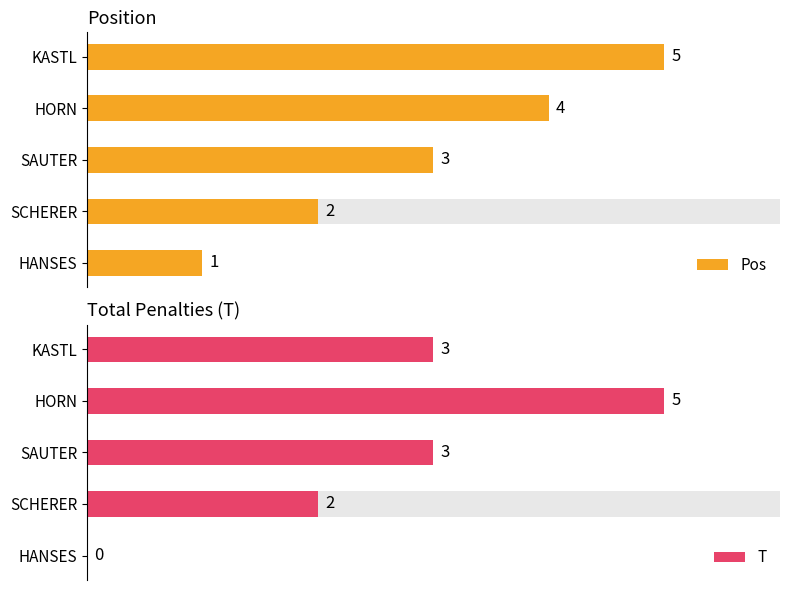

True or false: Pos has a value of 1 at SAUTER.

False